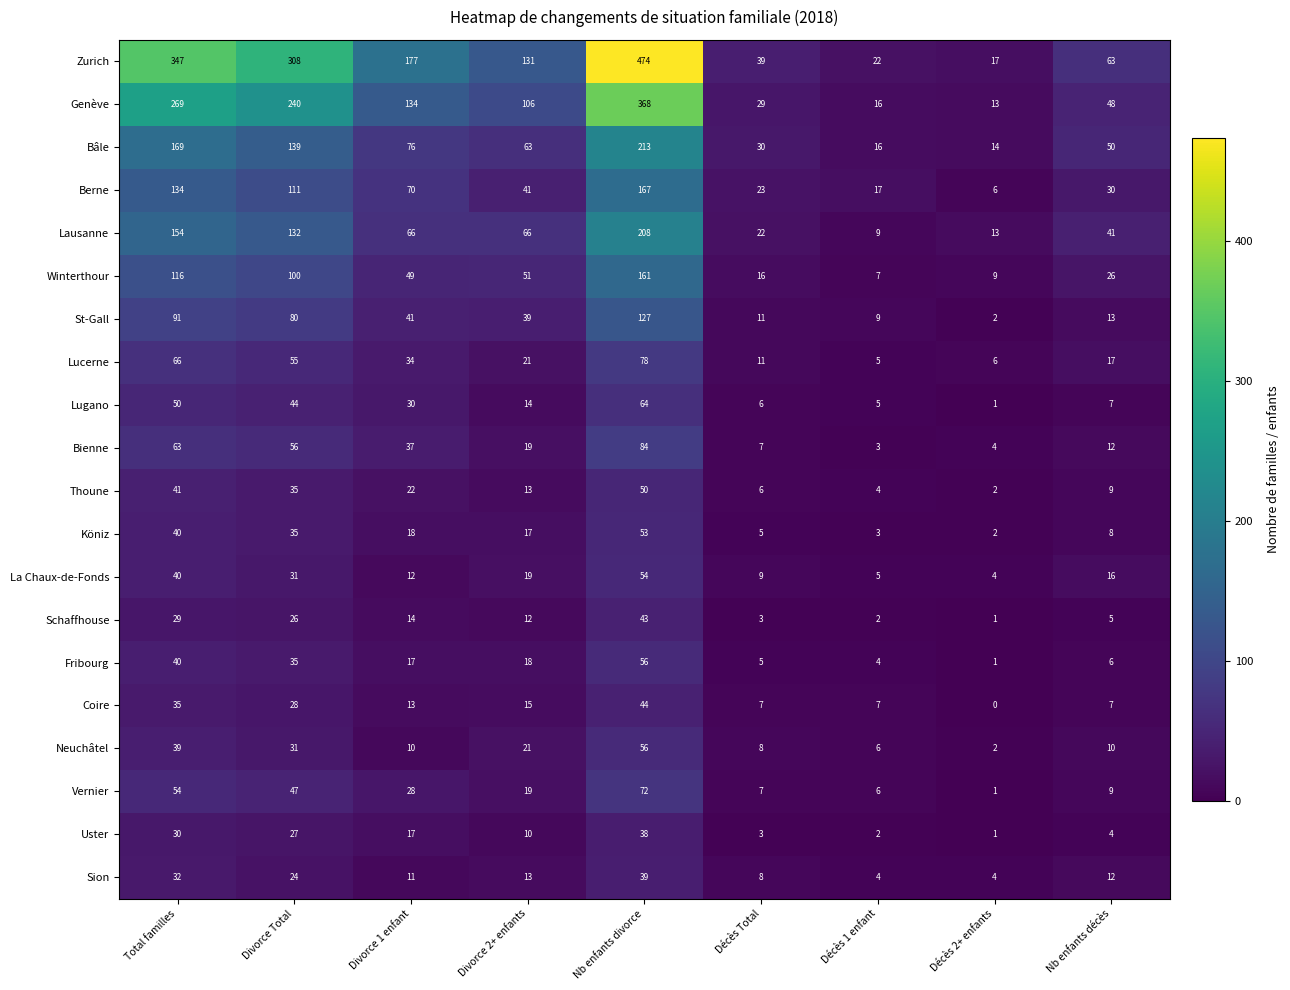

Which series has the largest total across all categories?

Zurich